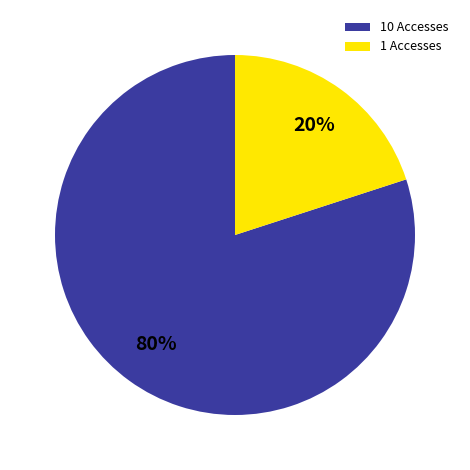

The 1 Accesses slice represents 20% of the pie. True or false?

True